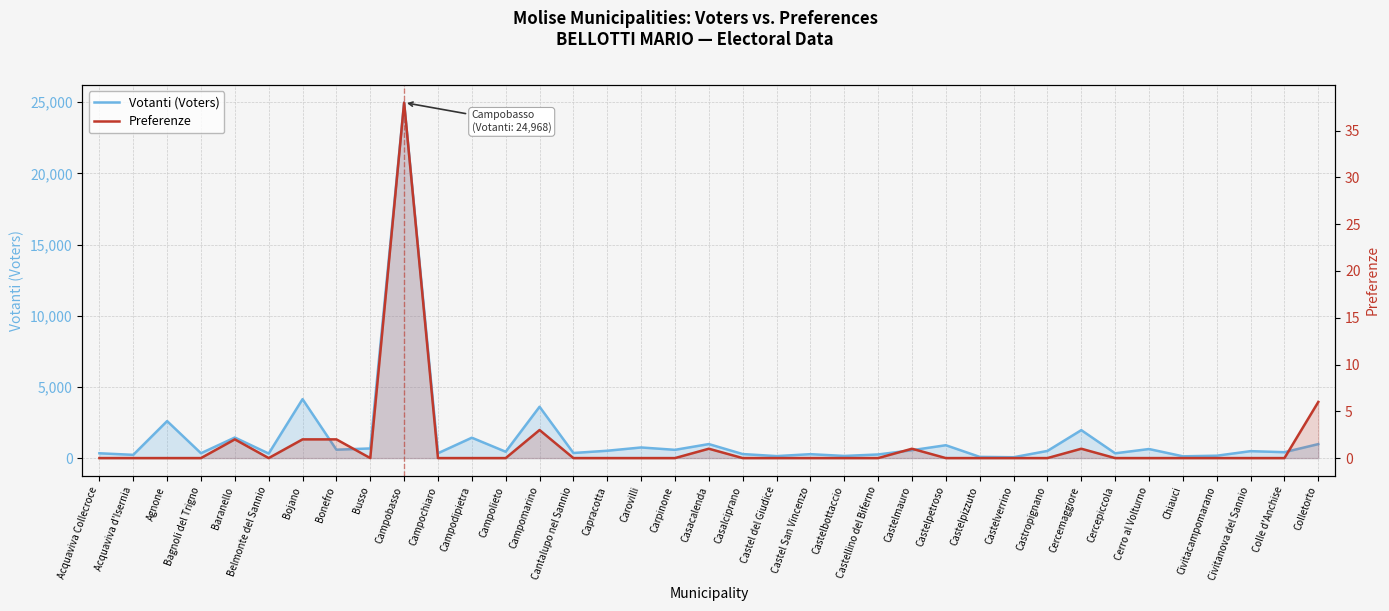

Does the chart have visible grid lines?

Yes